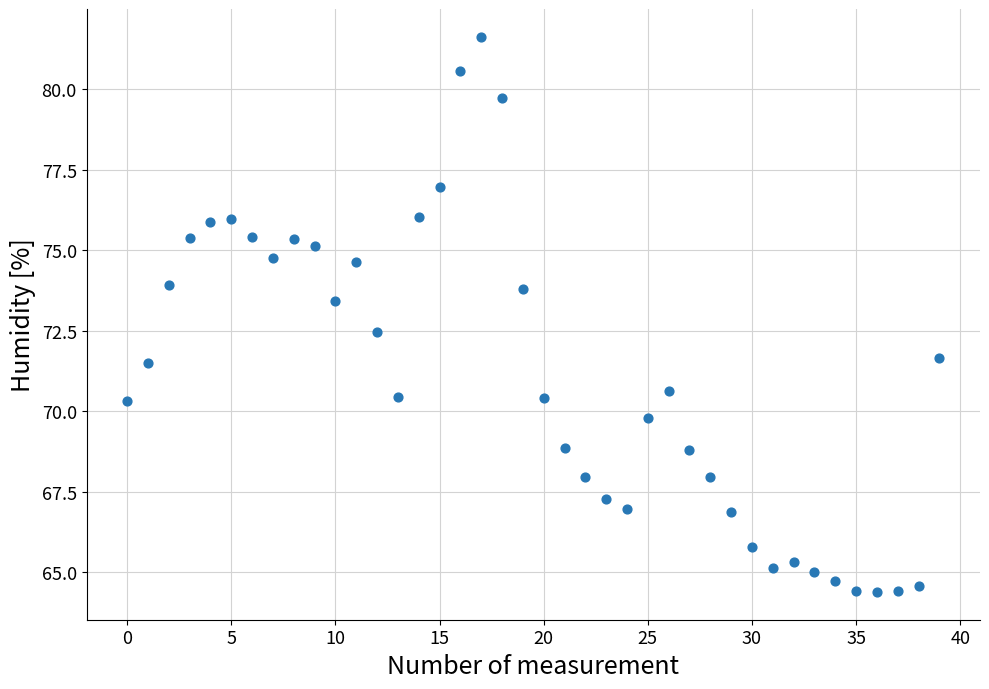

What is the range of Y values (max minus min)?

17.2